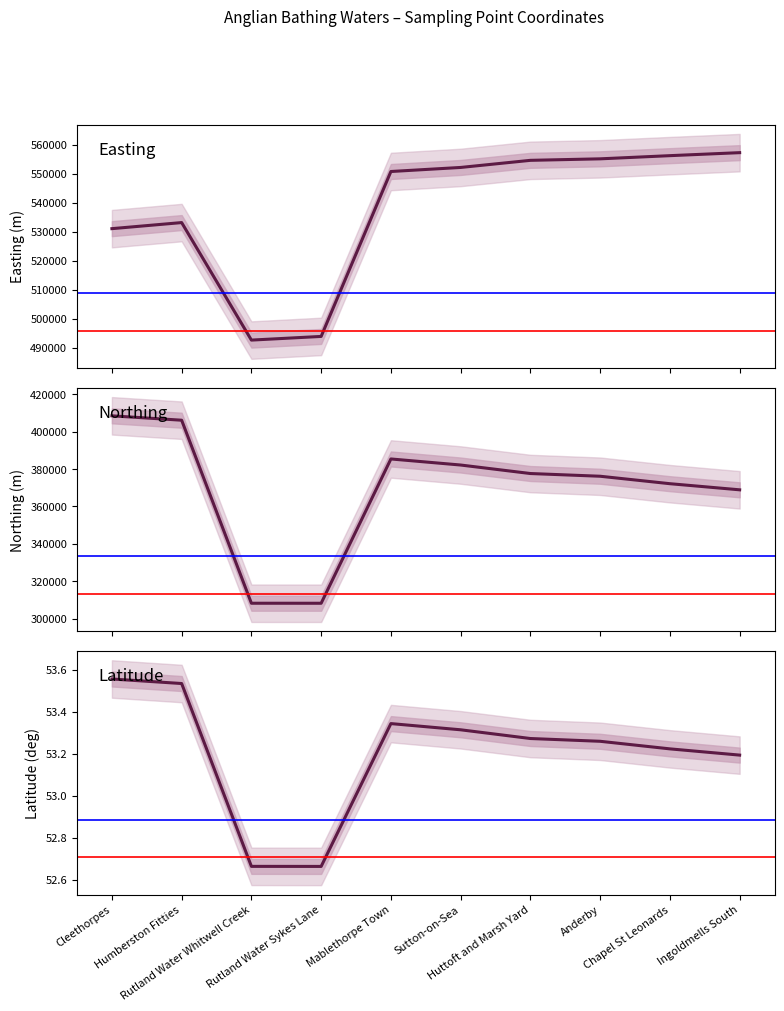

Rank the series by their average value, from highest to lowest.

Easting, Northing, Latitude